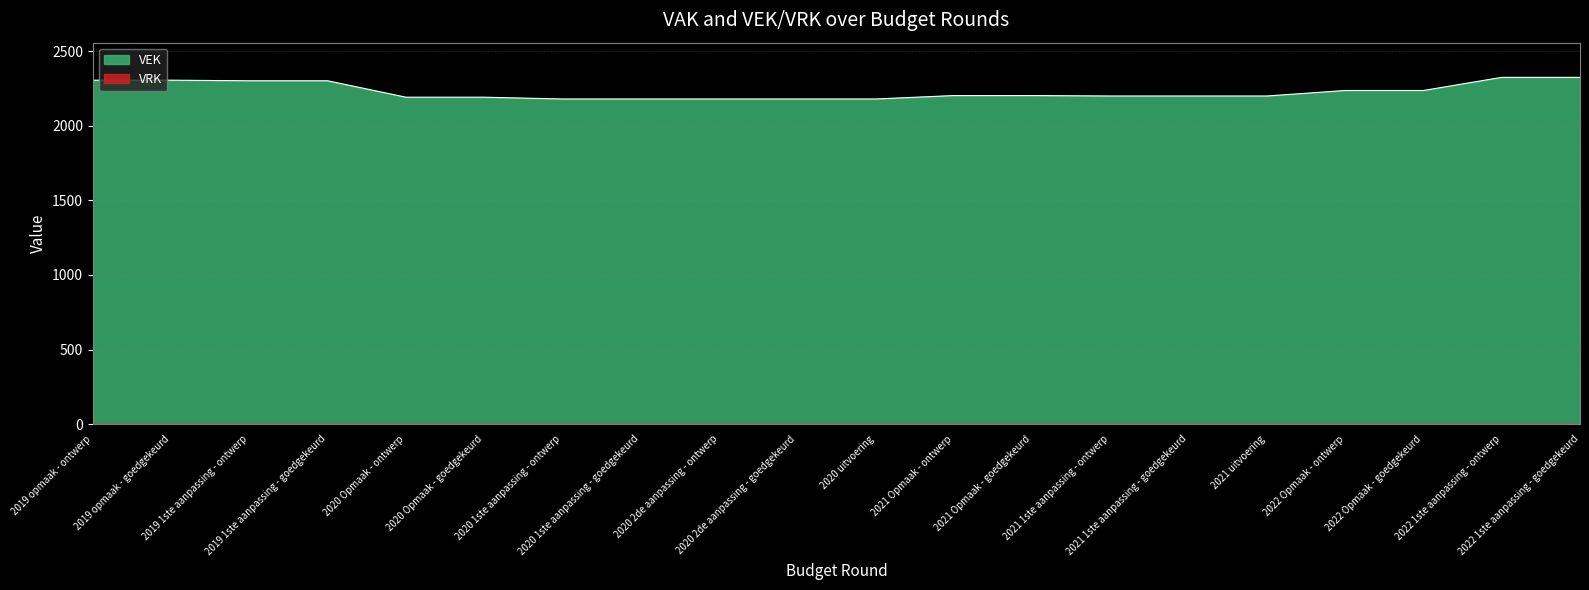

Does the chart display data point markers on the line(s)?

No